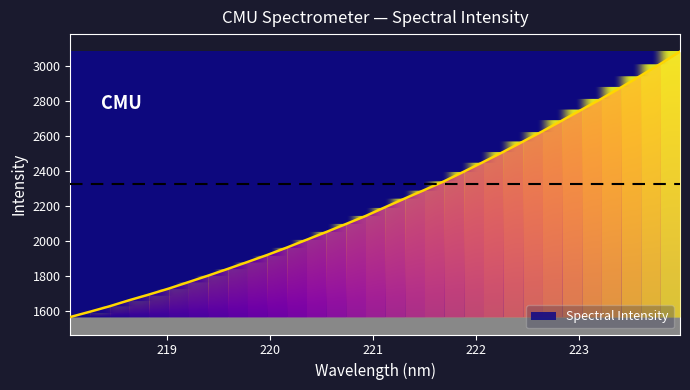

Rank the categories by value from highest to lowest.

223.9802, 223.7895, 223.5987, 223.408, 223.2172, 223.0264, 222.8355, 222.6447, 222.4538, 222.263, 222.0721, 221.8812, 221.6902, 221.4993, 221.3083, 221.1174, 220.9264, 220.7354, 220.5444, 220.3533, 220.1623, 219.9712, 219.7801, 219.589, 219.3979, 219.2067, 219.0156, 218.8244, 218.6332, 218.442, 218.2508, 218.0596